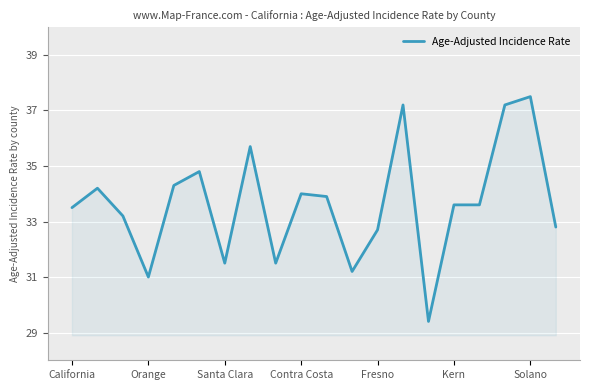

What is the difference between the maximum and minimum values?

8.1